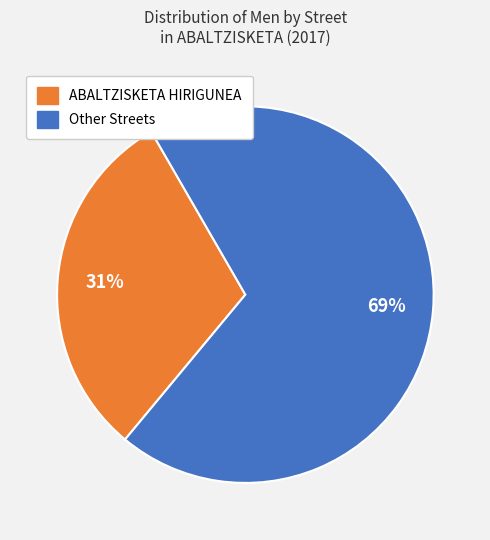

Does any single category account for the majority?

Yes